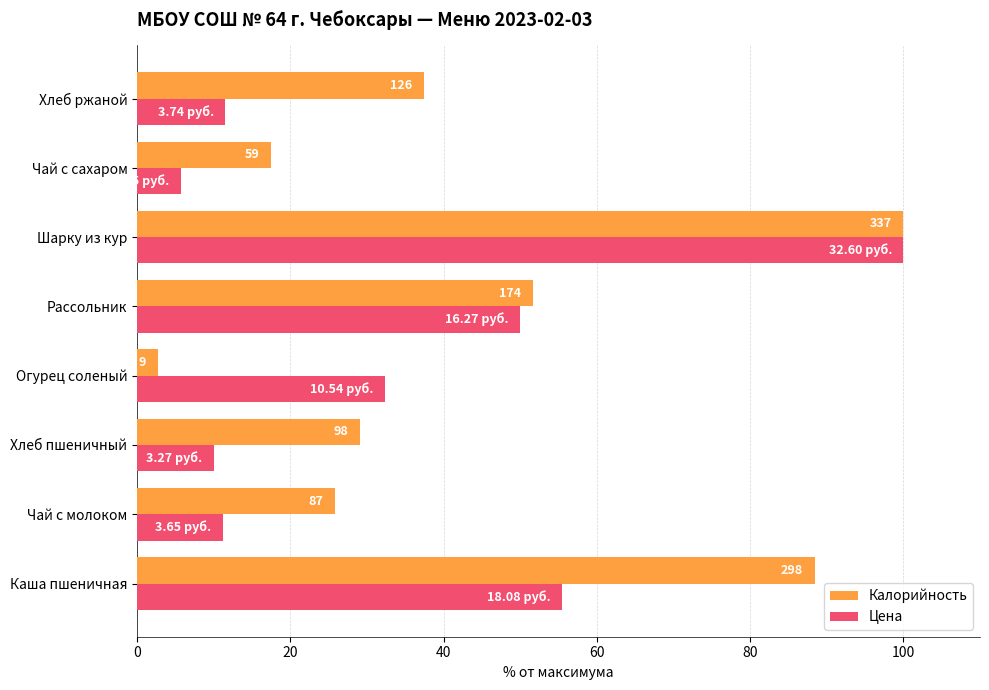

What are all the series names shown in the legend?

Калорийность, Цена